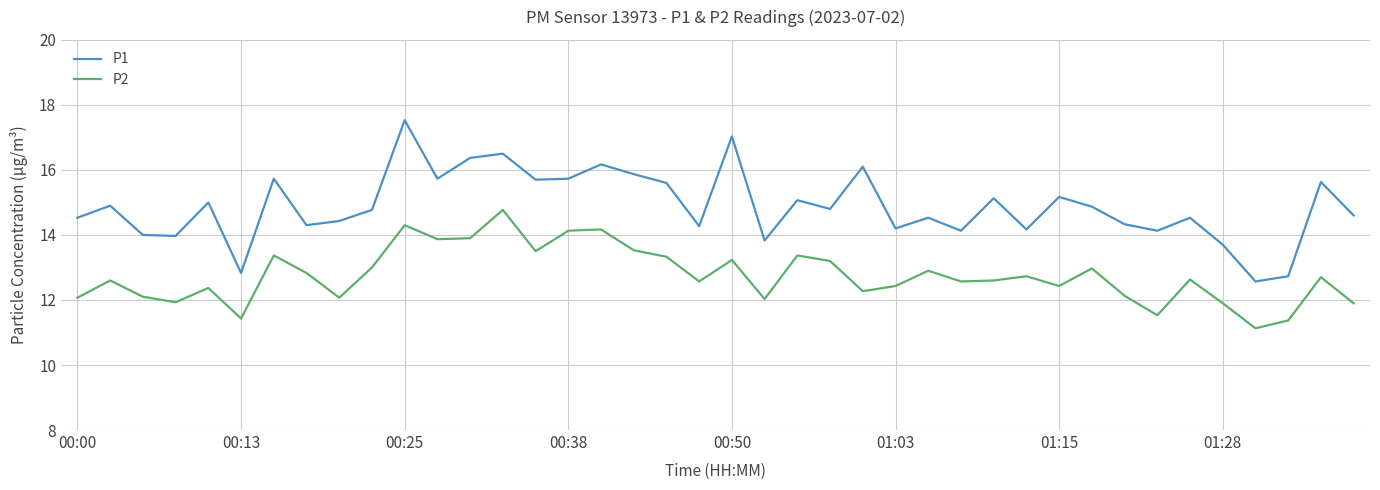

What is the highest value of the P1 series?

17.5